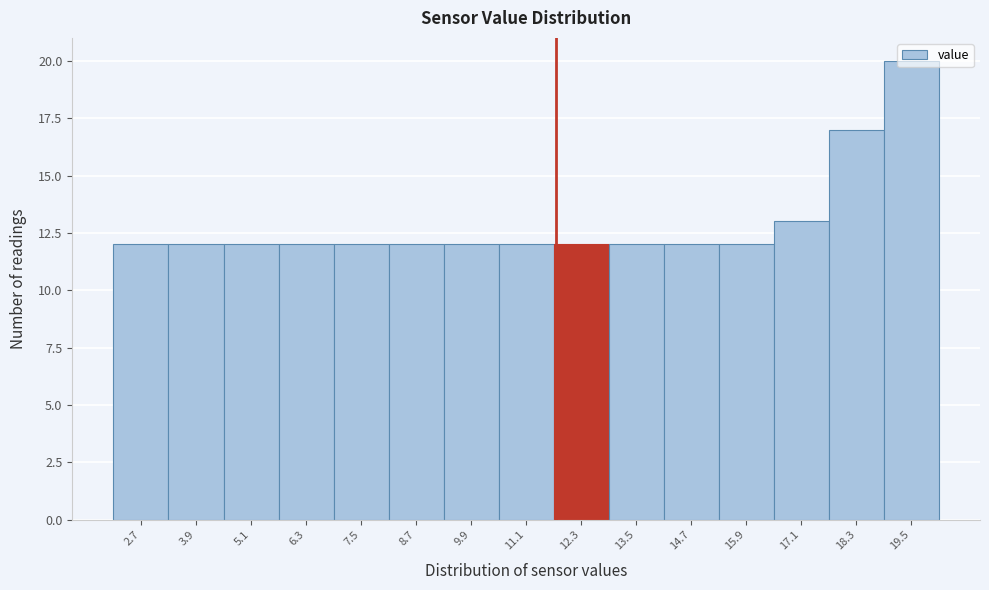

Reading left to right, list every bar in this chart as the range it spans on the x-axis followed by its height. Neither the bar edges nor the heights are printed on the chart, so give them approximately, as read against the axes.

2.1 to 3.3: 12
3.3 to 4.5: 12
4.5 to 5.7: 12
5.7 to 6.9: 12
6.9 to 8.1: 12
8.1 to 9.3: 12
9.3 to 10.5: 12
10.5 to 11.7: 12
11.7 to 12.9: 12
12.9 to 14.1: 12
14.1 to 15.3: 12
15.3 to 16.5: 12
16.5 to 17.7: 13
17.7 to 18.9: 17
18.9 to 20.1: 20